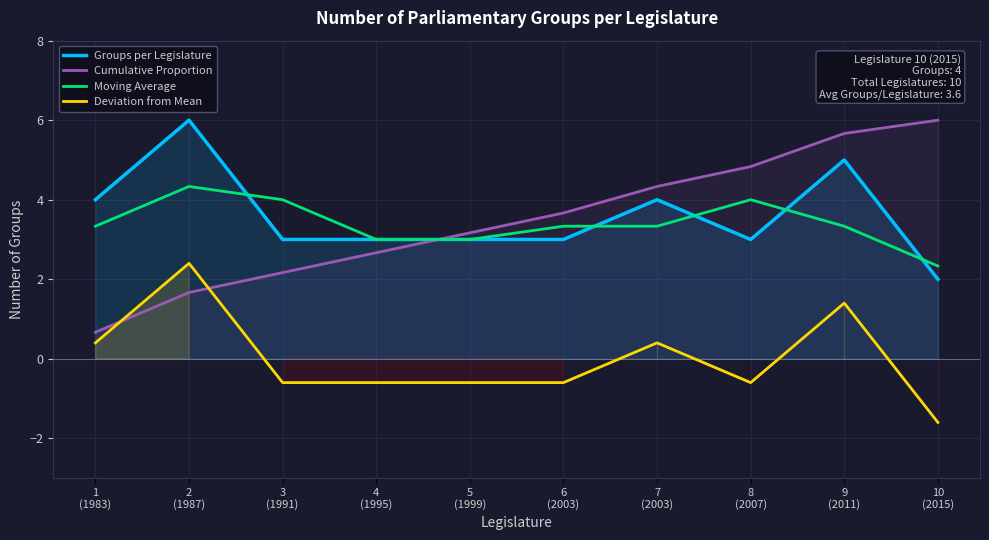

What is the difference between the highest and lowest values at 3
(1991)?

4.6